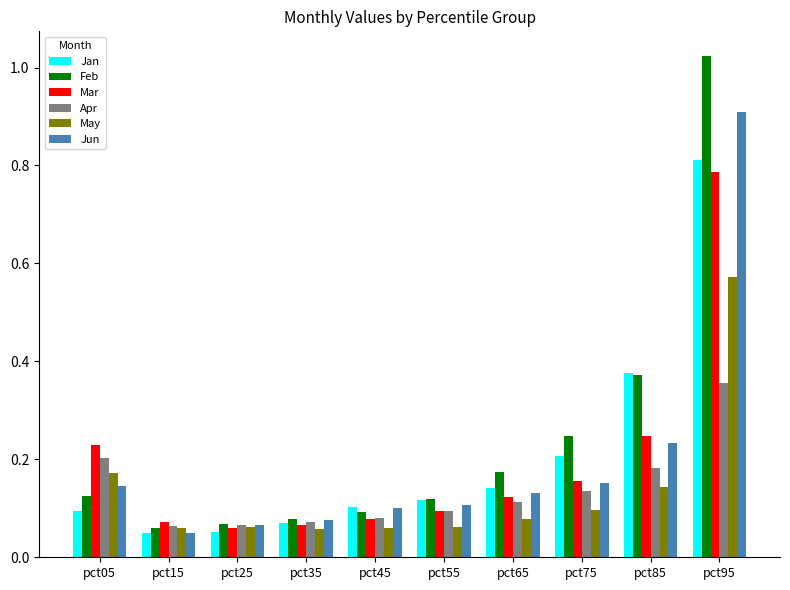

How many series are shown in this chart?

6